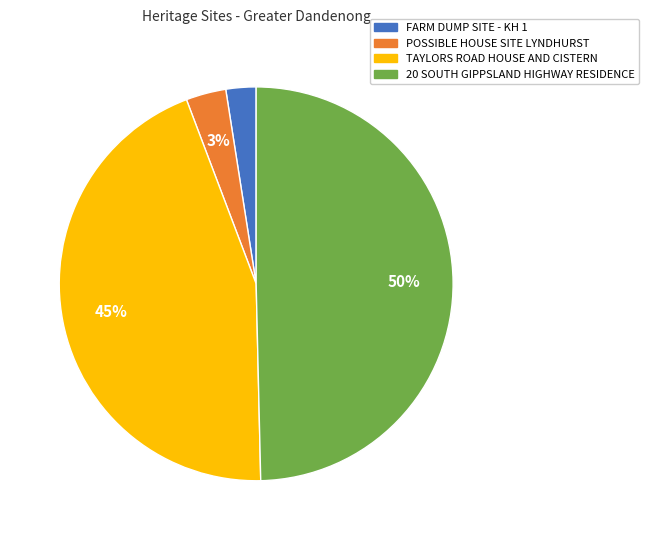

Count the number of slices in the pie.

4